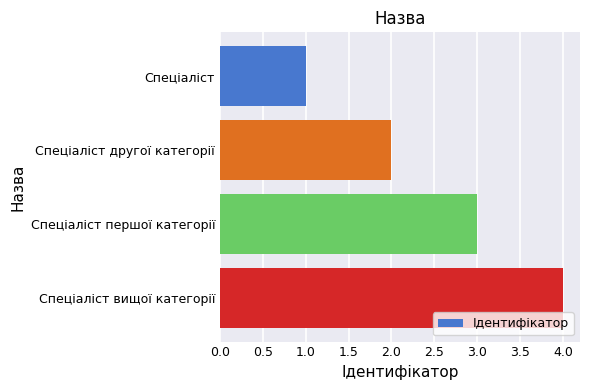

How many data points does each series have?

4